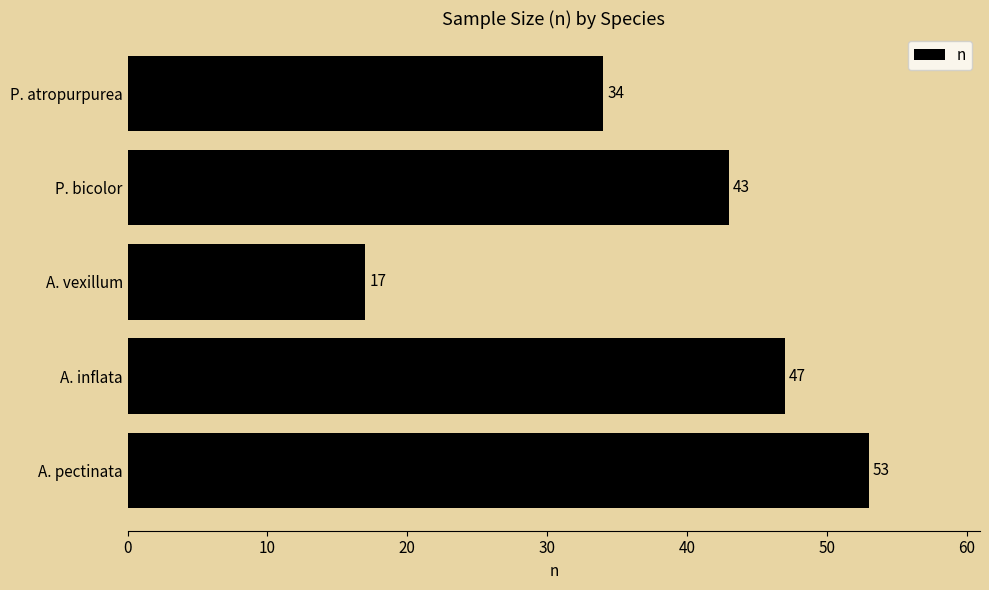

Rank the categories by value from highest to lowest.

A. pectinata, A. inflata, P. bicolor, P. atropurpurea, A. vexillum